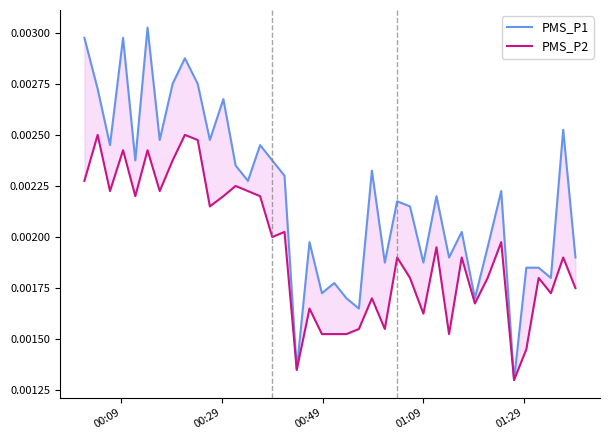

Is the value of PMS_P2 at 30 greater than the value of PMS_P1 at 01:29?

No